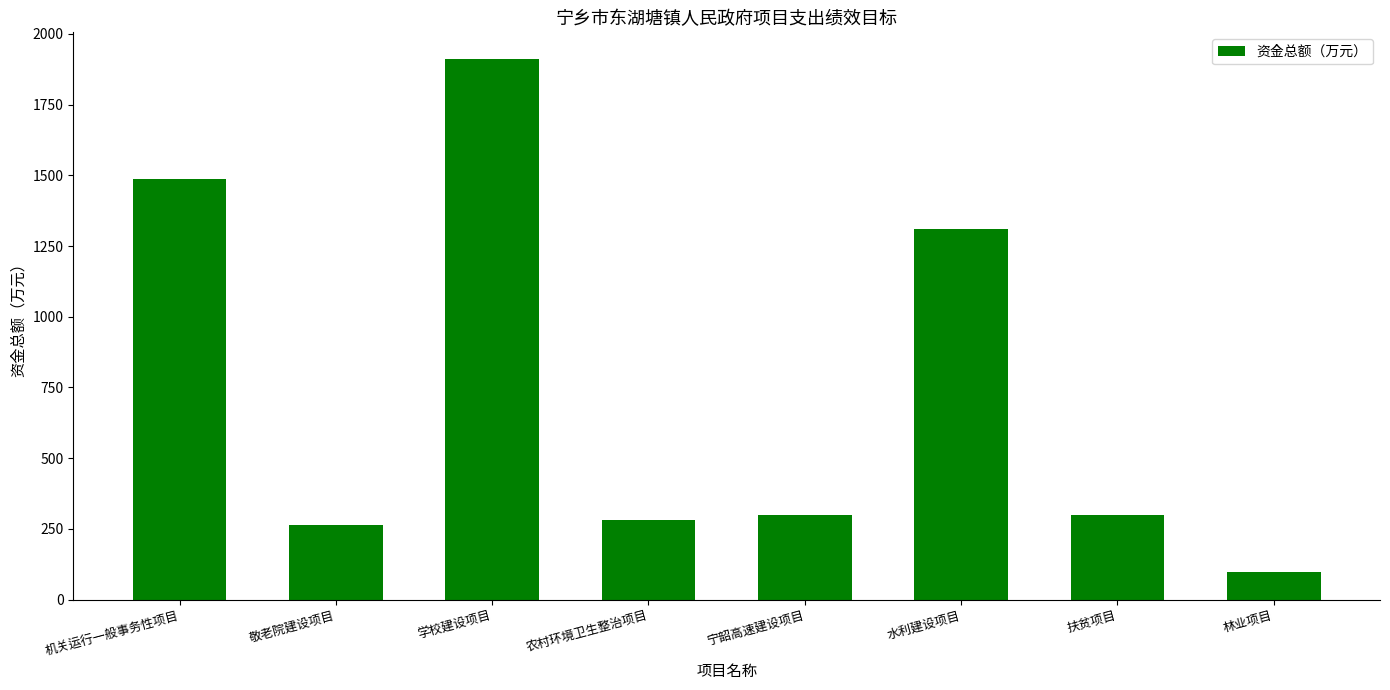

What is the label of the 2nd bar from the right?

扶贫项目